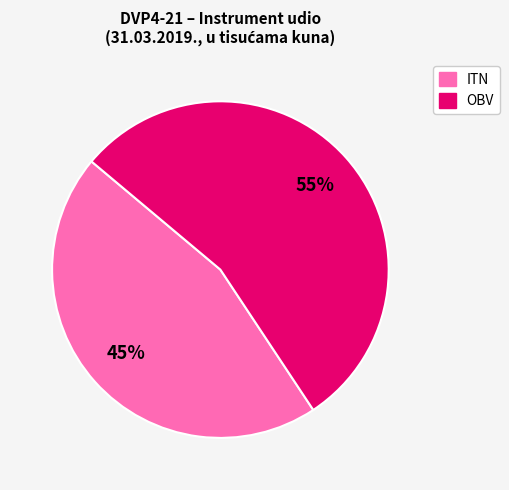

Rank the categories by value from lowest to highest.

ITN, OBV